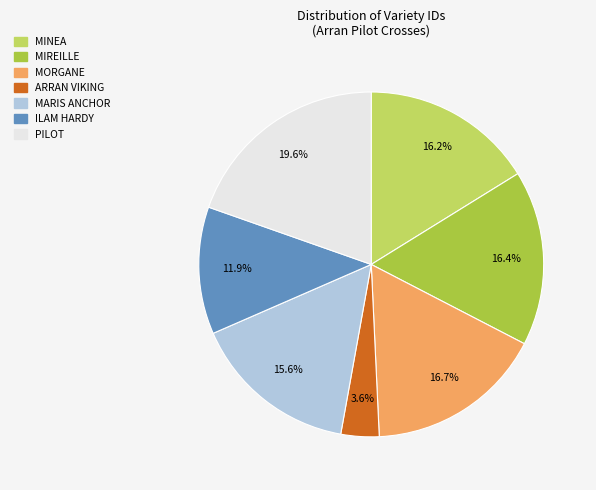

Count the number of slices in the pie.

7